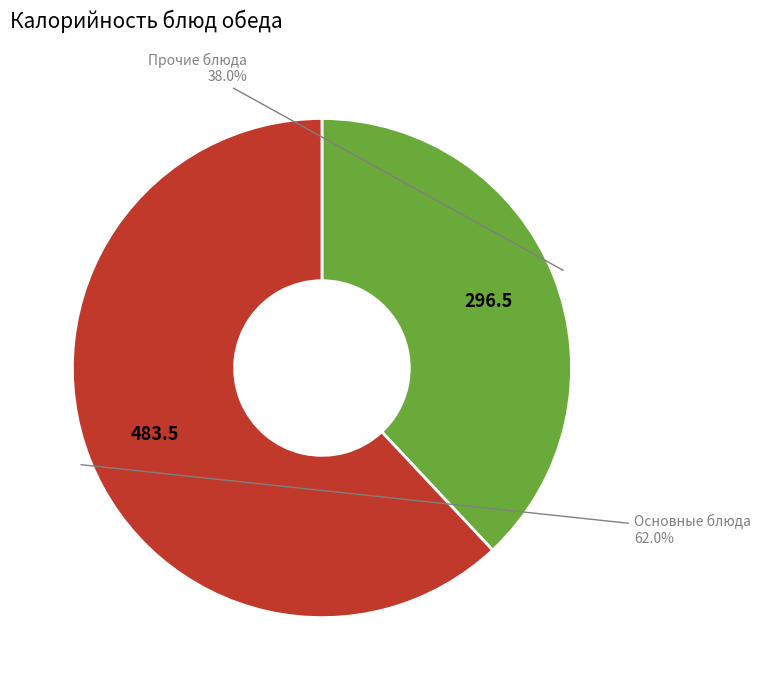

Is there any slice that represents more than half of the pie?

Yes